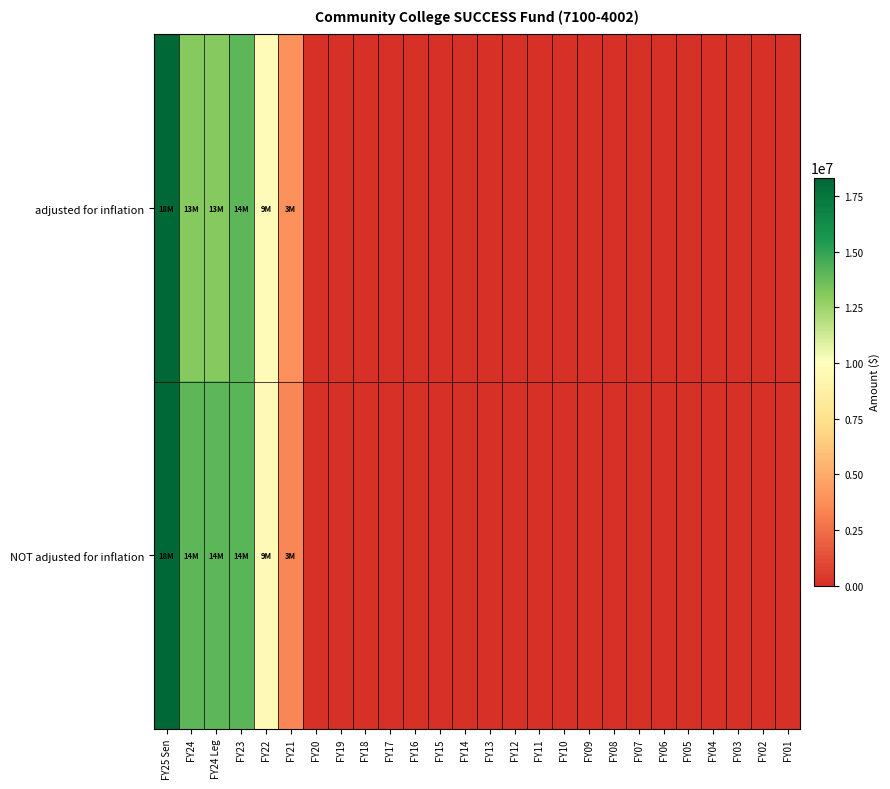

At how many categories does at least one series exceed 11232234?

4